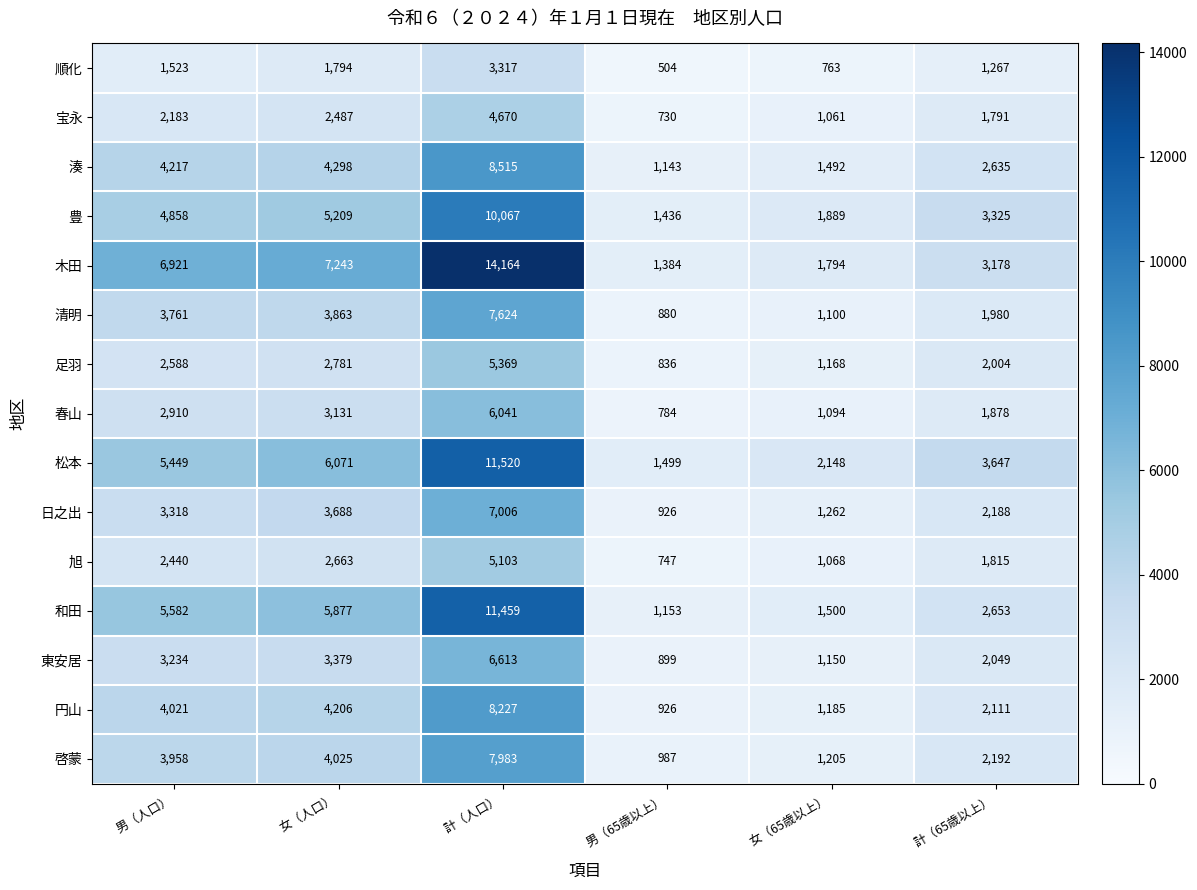

What is the total value across all series at 男（65歳以上）?

14834